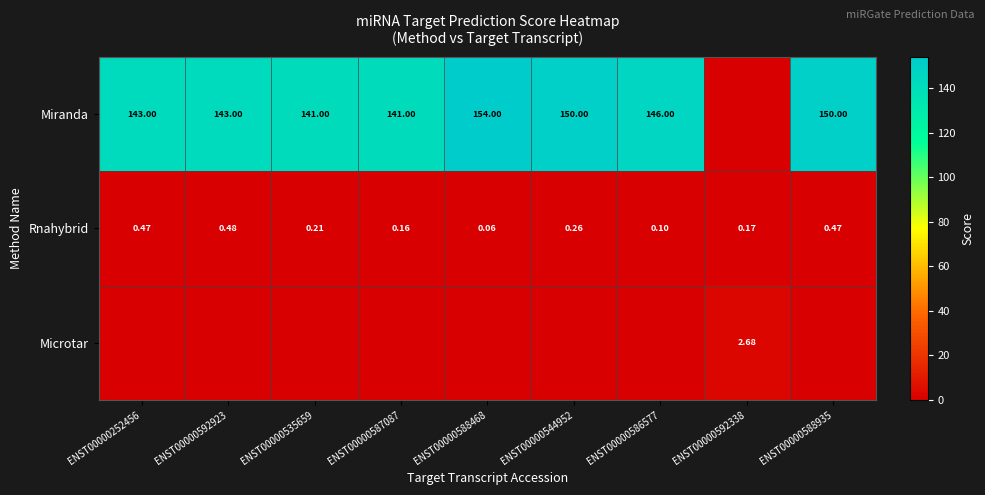

Is the value of Rnahybrid at ENST00000544952 greater than the value of Miranda at ENST00000586577?

No